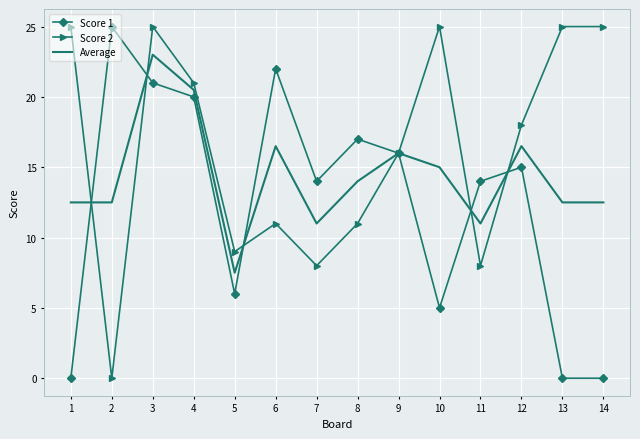

The Score 1 series shows 8.7 at 1. True or false?

False